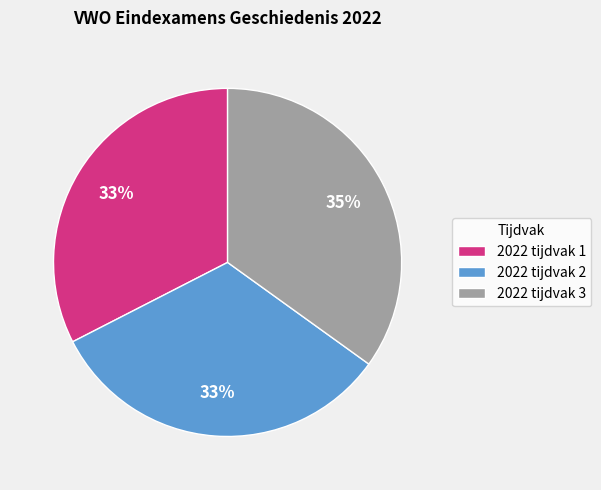

What percentage is the 2022 tijdvak 2 slice, to the nearest percent?

33%